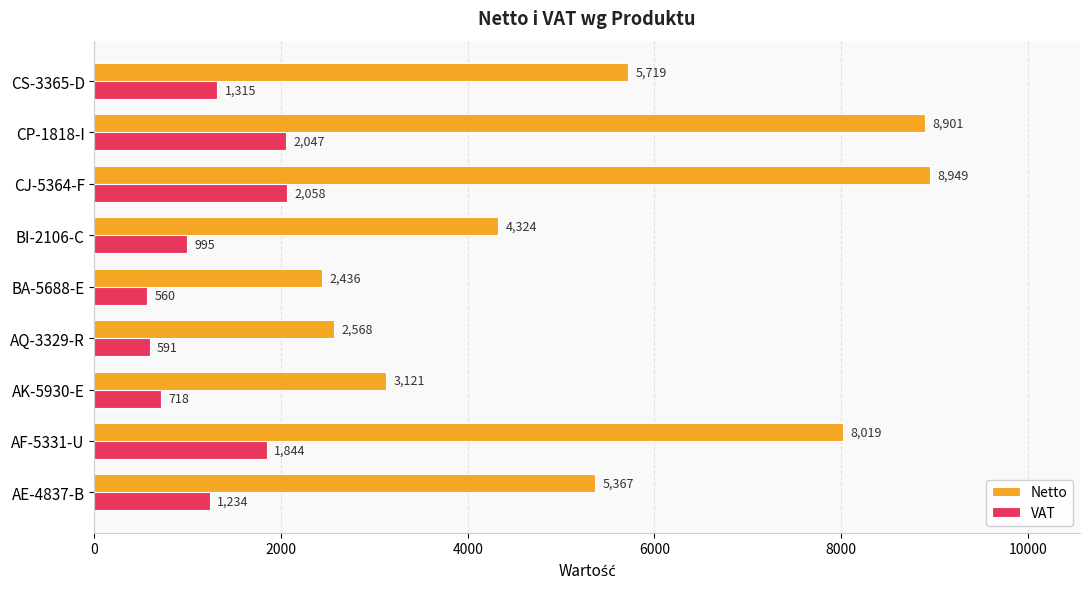

Where is VAT nearest to the value 1309?

CS-3365-D